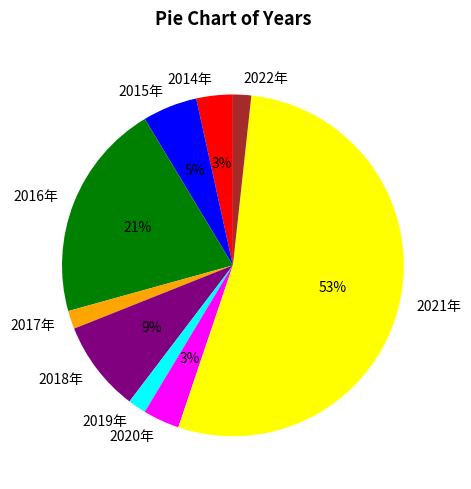

Combined, do 2017年 and 2019年 account for over 50%?

No